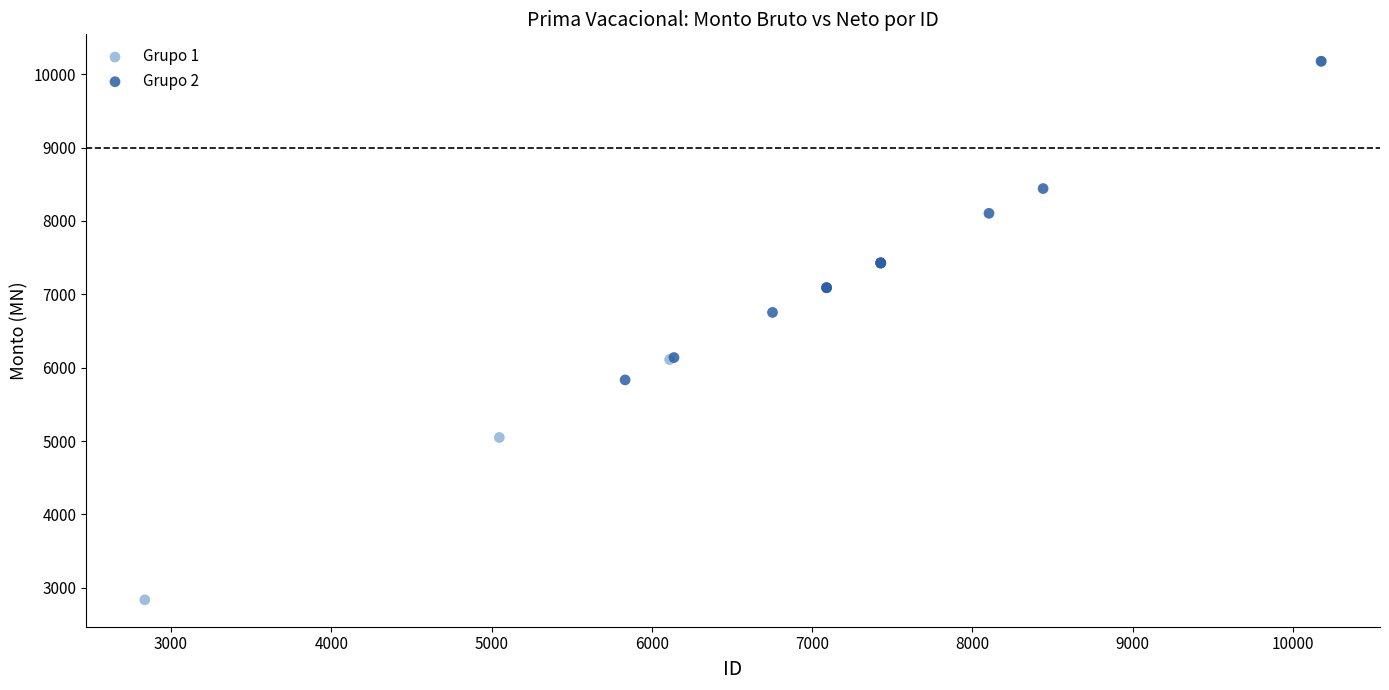

Which series has the widest spread of Y values?

Grupo 1